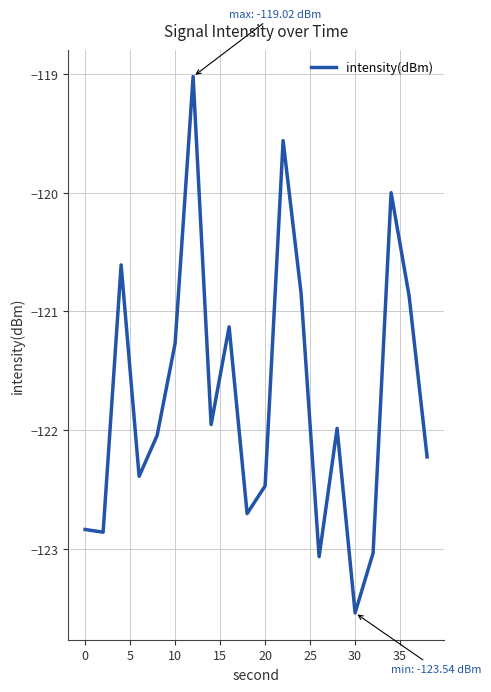

What is the difference between the maximum and minimum values?

4.5